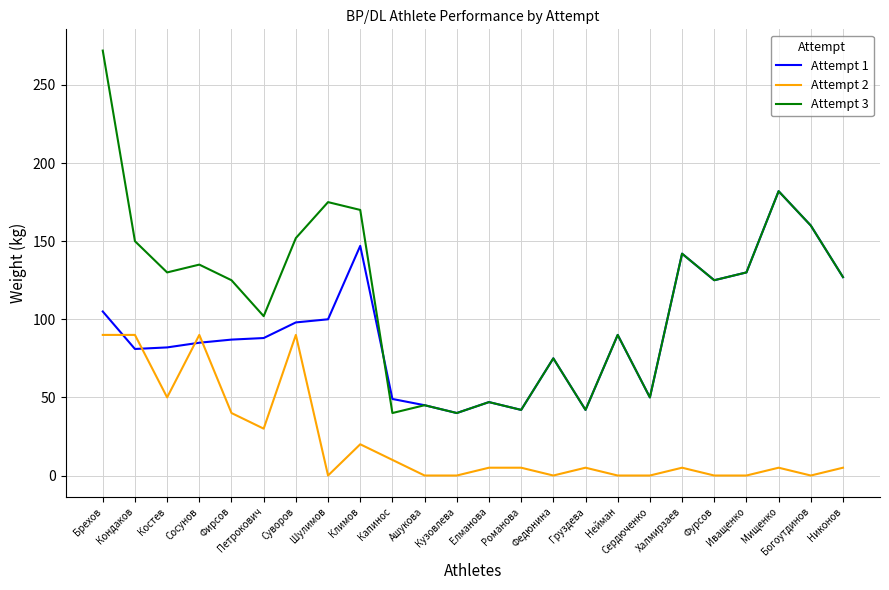

True or false: Attempt 3 and Attempt 2 cross at least once.

False